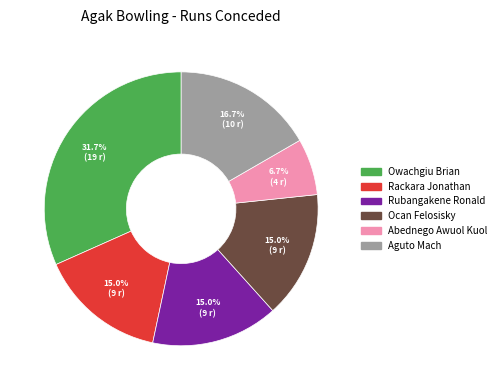

To the nearest percent, what is the combined percentage of Rackara Jonathan and Ocan Felosisky?

30%